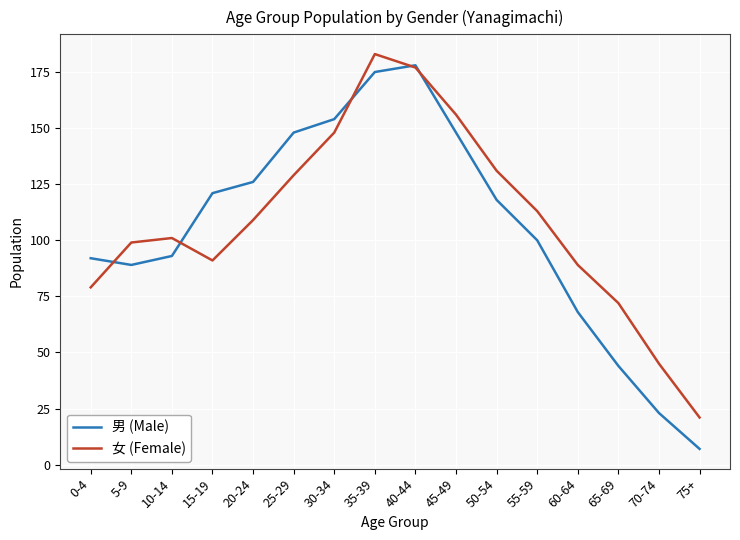

True or false: 女 (Female) has more than 2 interior local peaks.

False